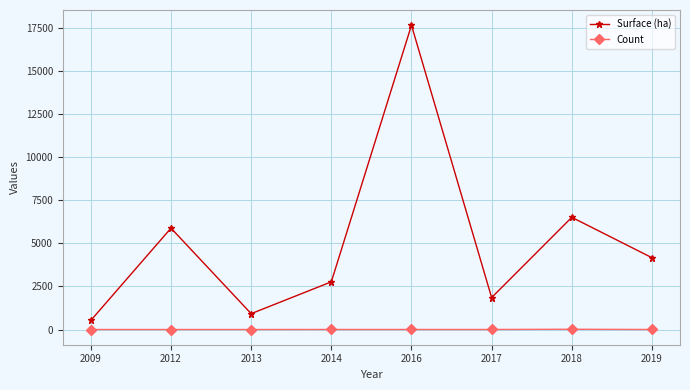

Does the chart display data point markers on the line(s)?

Yes